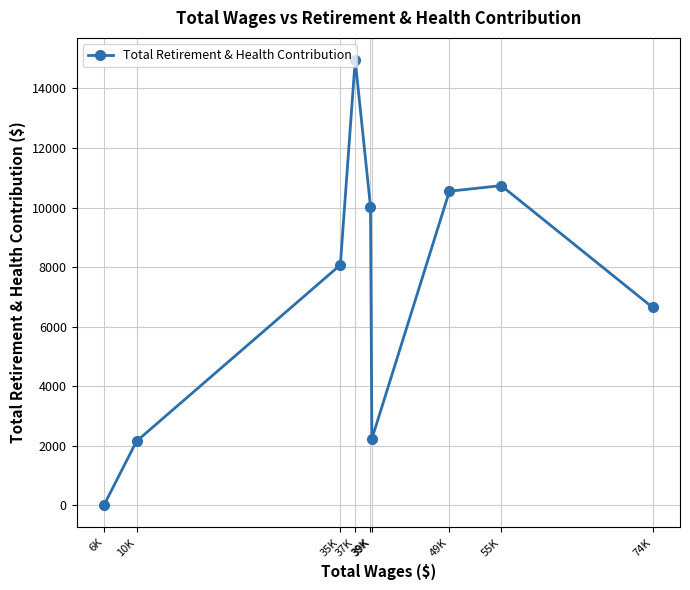

What is the label of the 5th point from the right?

39K